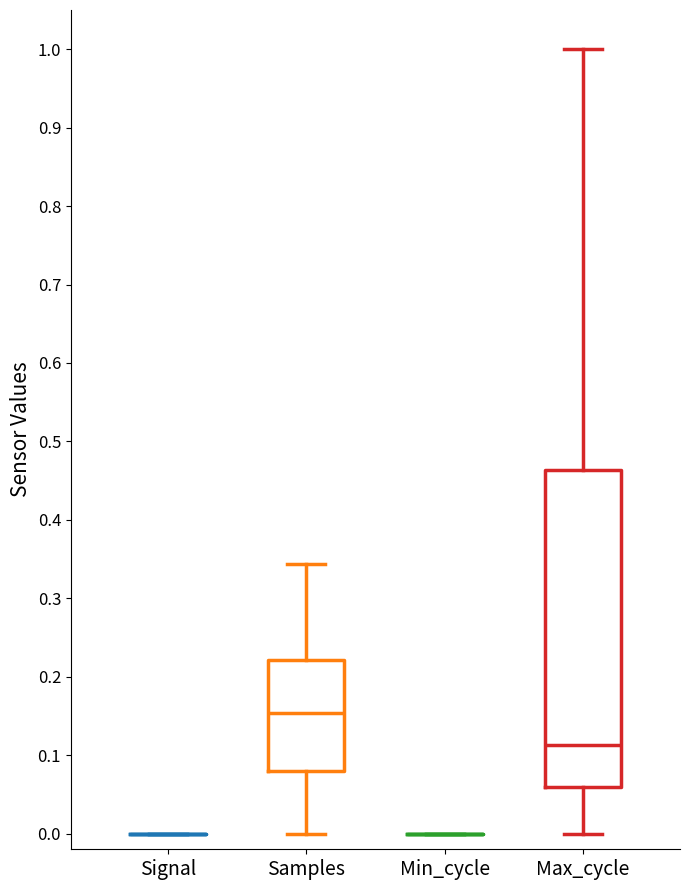

Which box is the tallest, from its lower edge to its upper edge?

Max_cycle